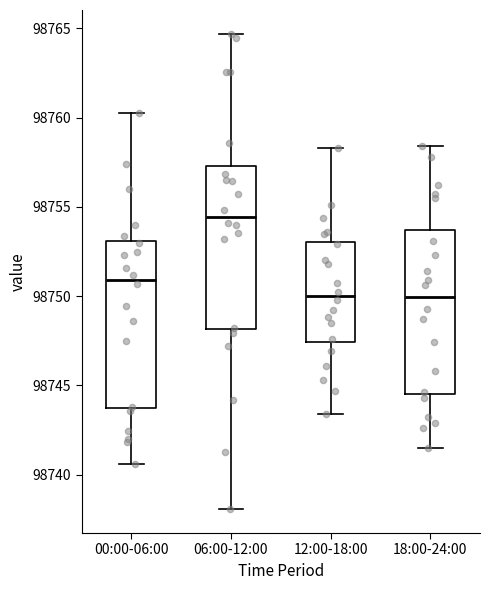

Where does the median line of the box for 18:00-24:00 sit on the y-axis? The values are not printed on the chart, so give them approximately, as read against the axis.

98750.0